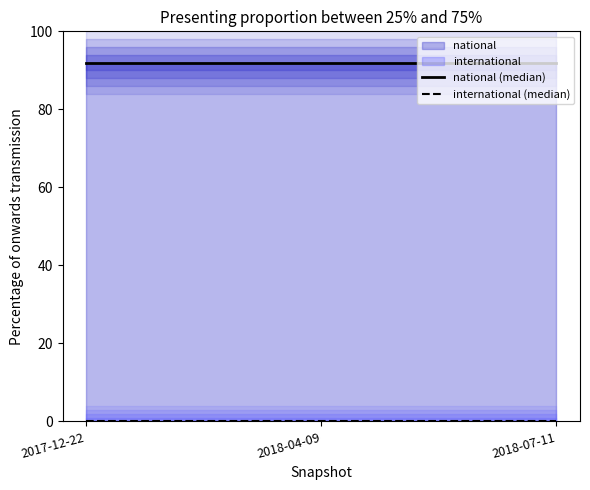

True or false: national (median) has a value of 92 at 2018-07-11.

True